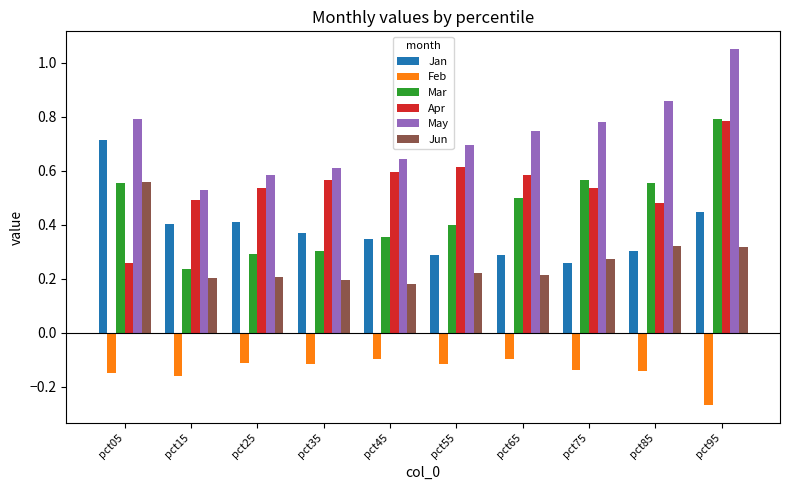

What is the sum of all Feb values?

-1.4